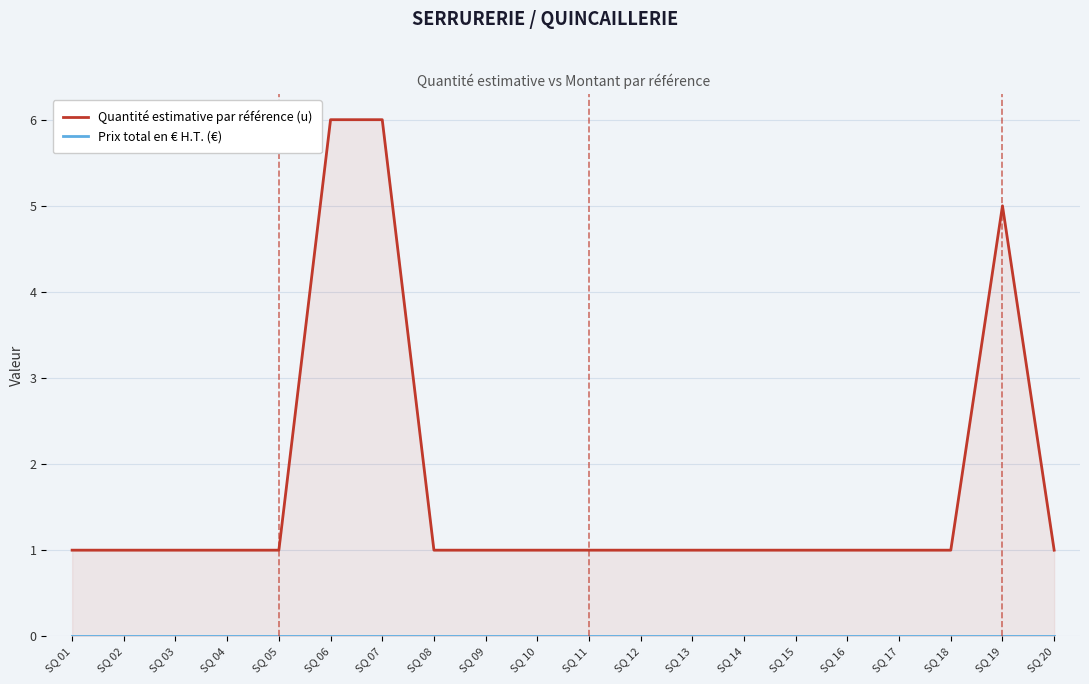

Is it true that Quantité estimative par référence (u) equals 6 at SQ 07?

True